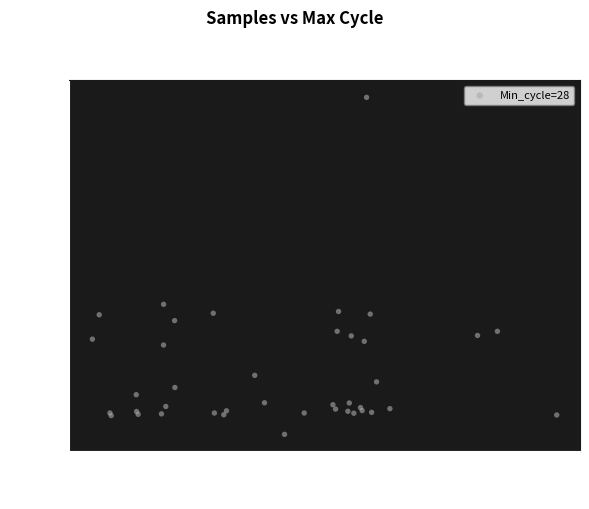

What Y value in the scatter plot is closest to 20715?

20539